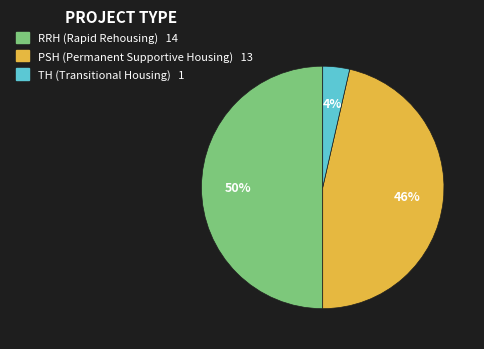

Which slice is the smallest?

TH (Transitional Housing)